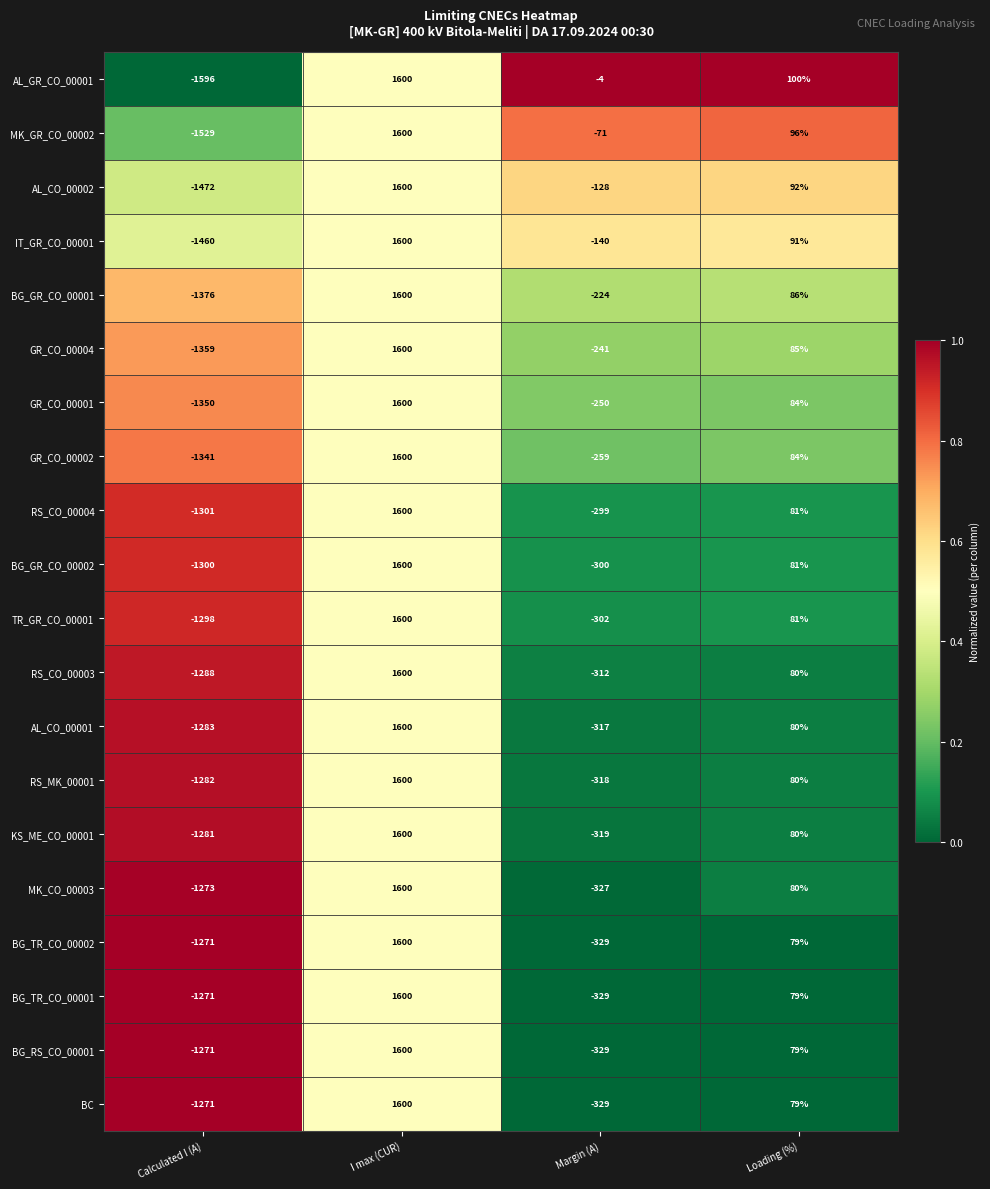

What is the minimum value shown in the chart?

-1596